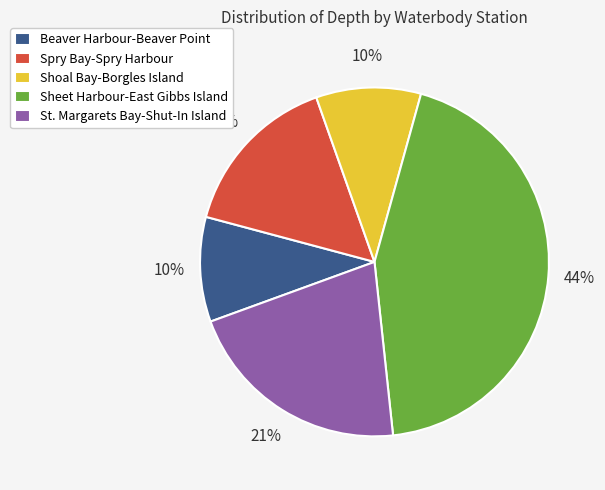

How many slices are in this pie chart?

5